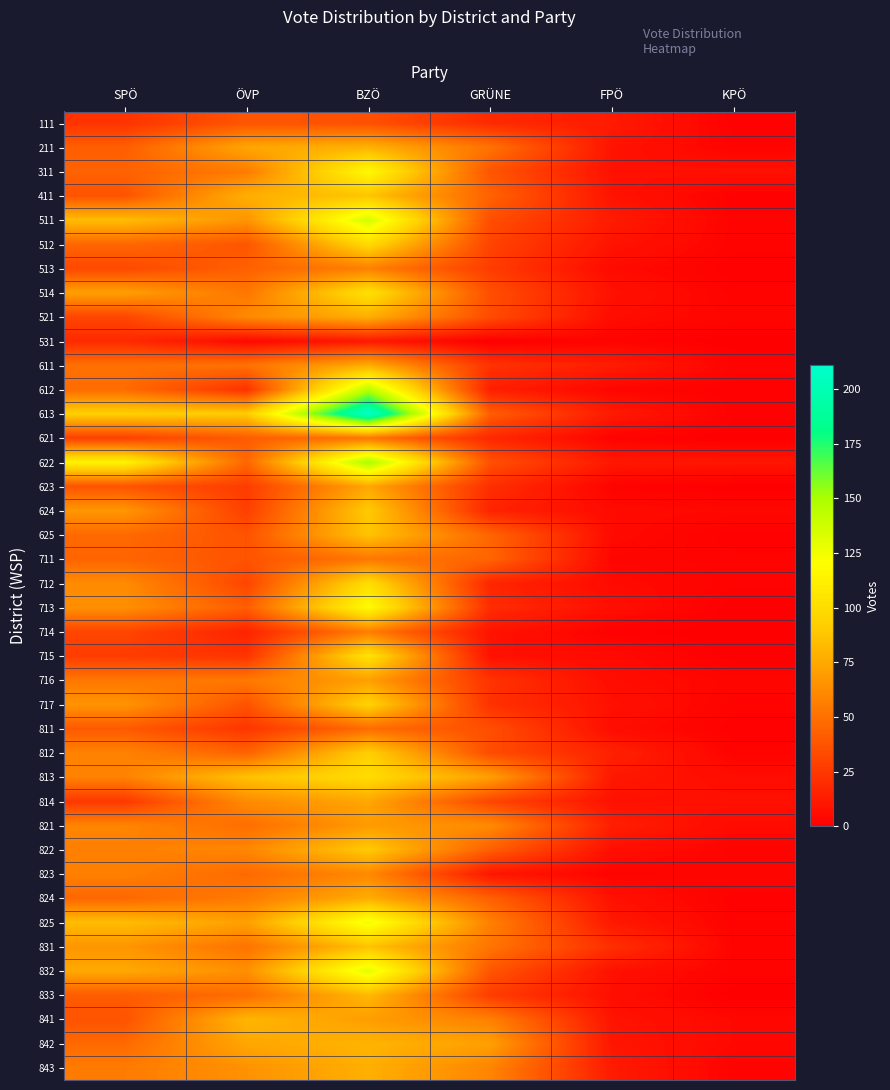

Which series has the largest total across all categories?

613